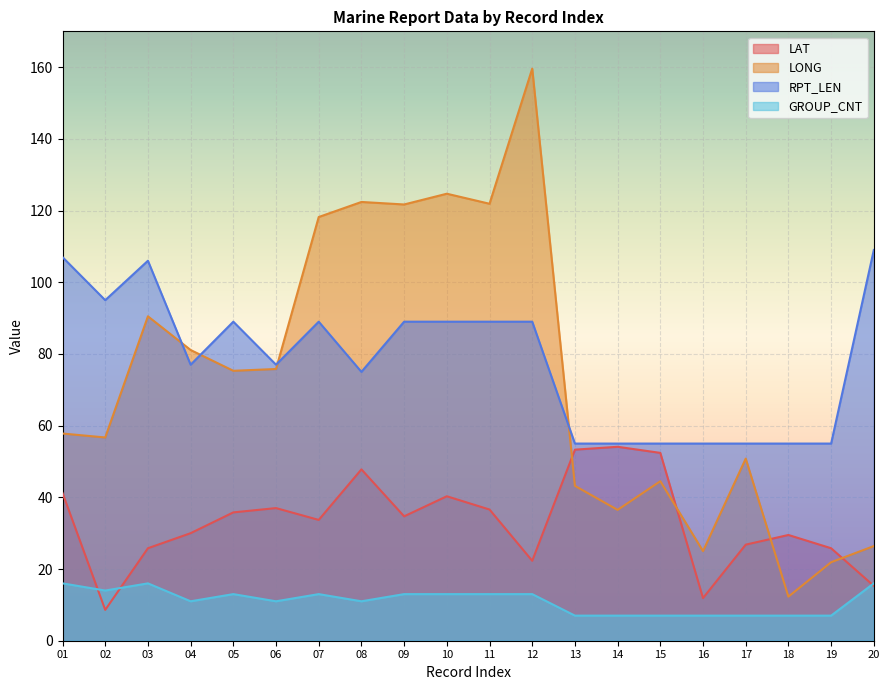

At how many categories does at least one series exceed 105?

9